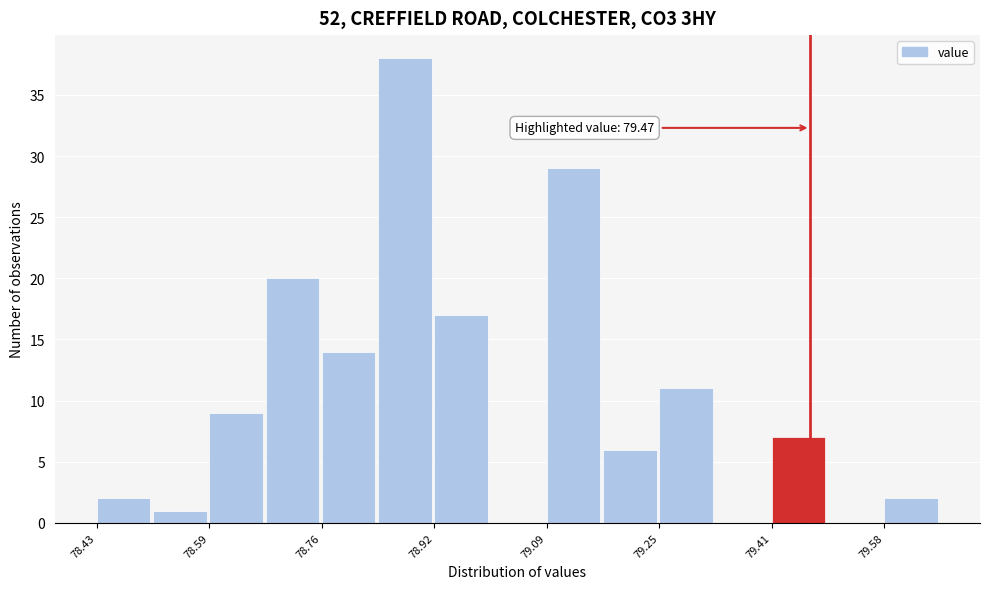

Which range on the x-axis has the tallest bar?

78.840 to 78.922